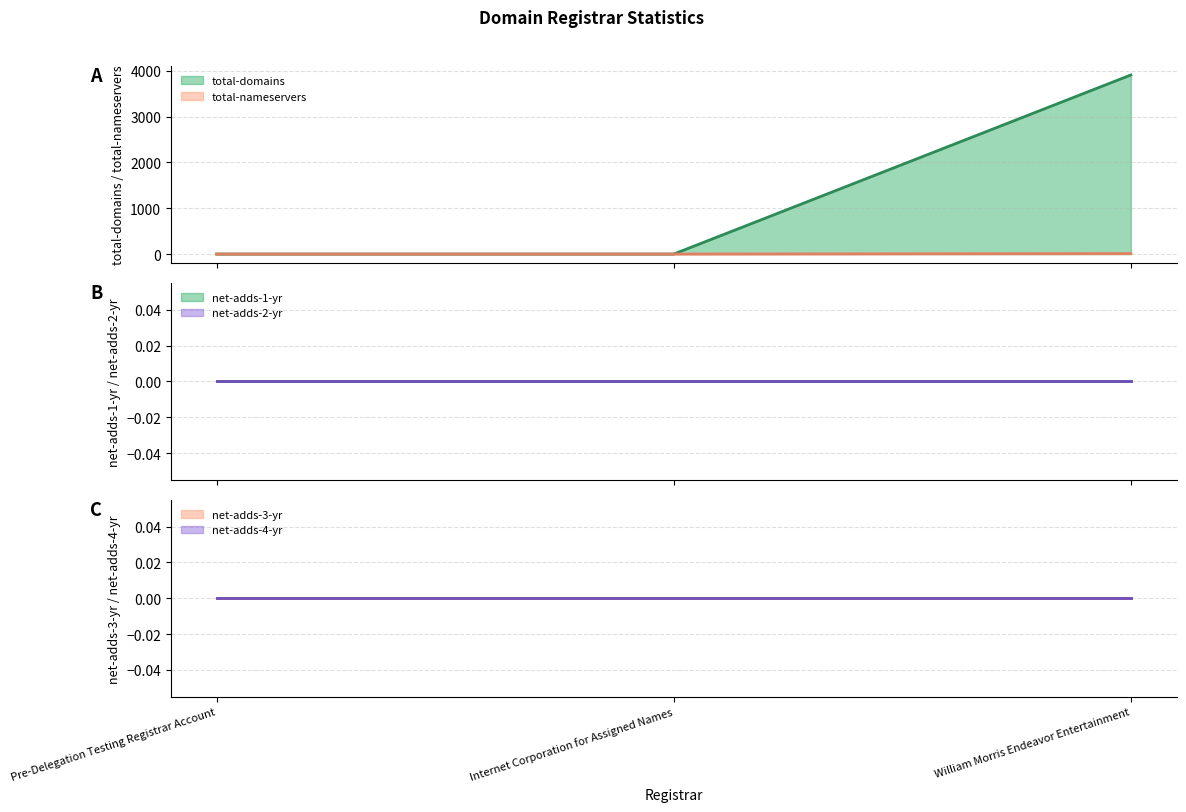

Reading left to right, list all the values displayed in this chart.

total-domains: 0	0	3911
total-nameservers: 0	0	10
net-adds-1-yr: 0	0	0
net-adds-2-yr: 0	0	0
net-adds-3-yr: 0	0	0
net-adds-4-yr: 0	0	0